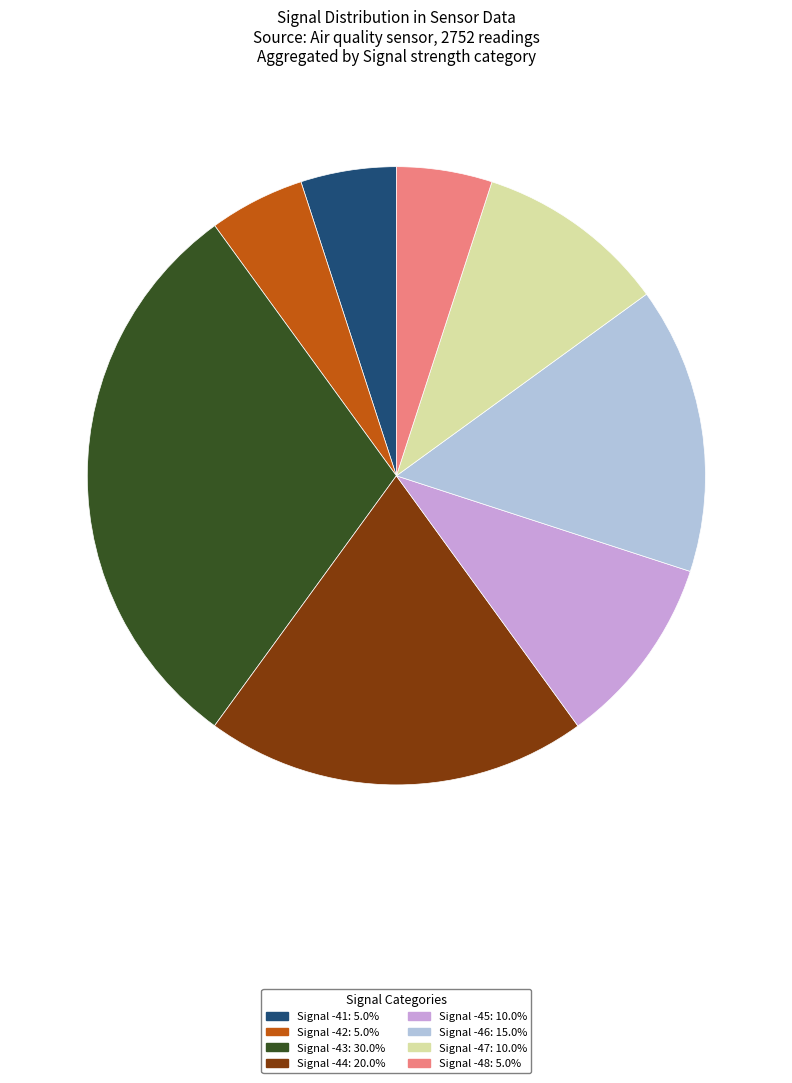

Does any single category account for the majority?

No